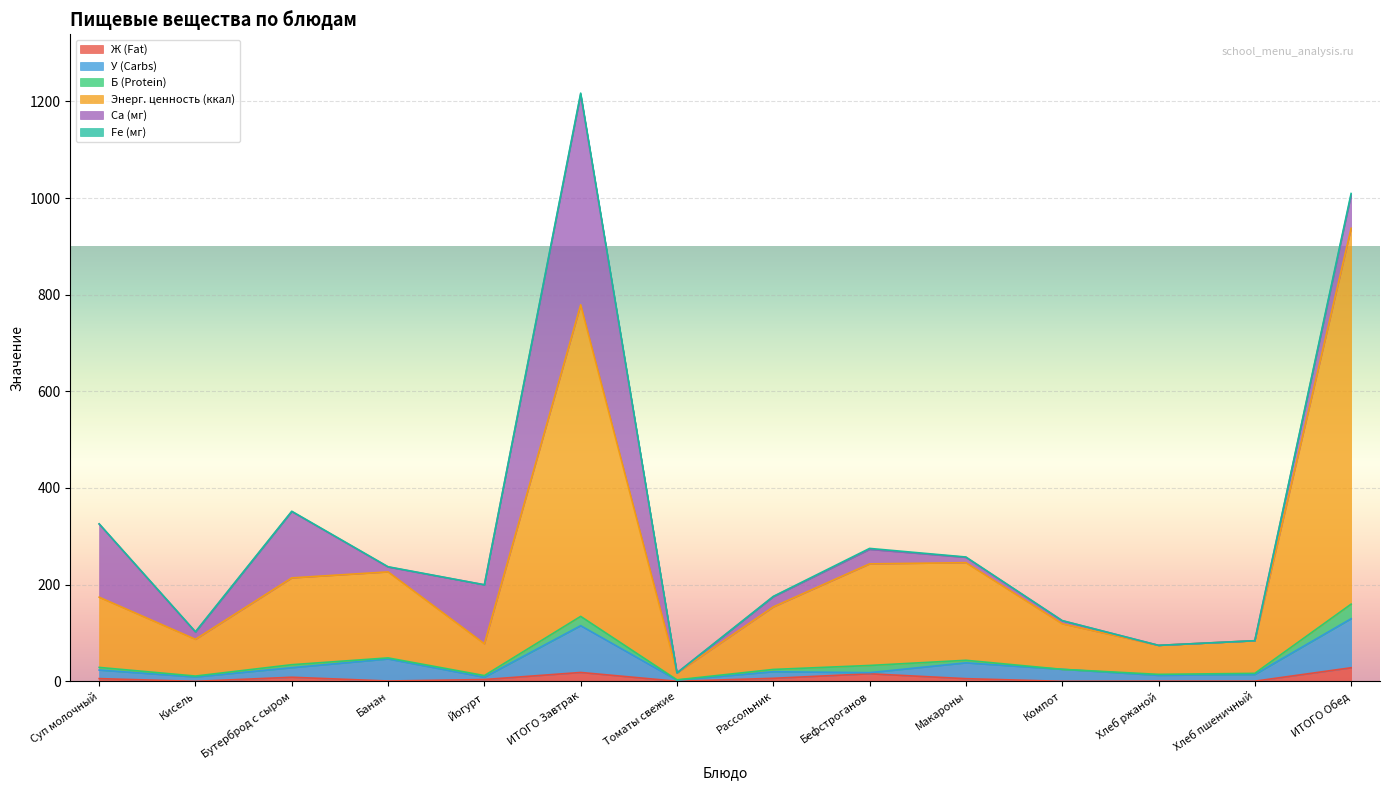

Where is the first local maximum for Ж (Fat)?

Бутерброд с сыром